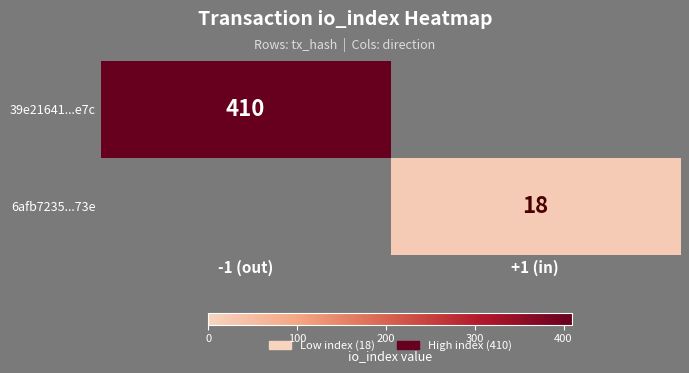

True or false: 6afb7235...73e has a value of 11 at +1 (in).

False